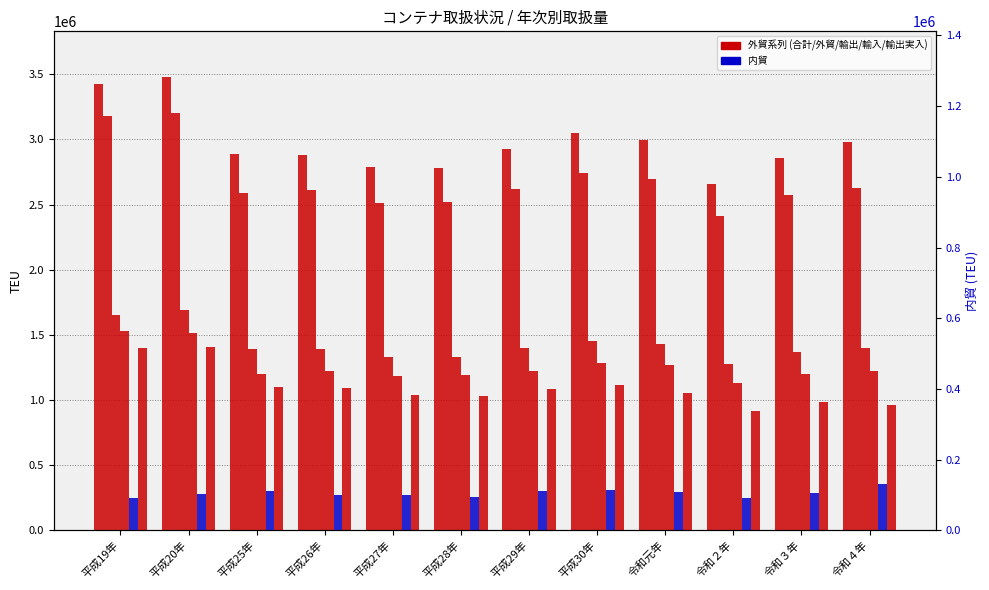

At 平成27年, list the series in order from smallest to largest.

内貿, 輸出実入, 輸入計, 輸出計, 外貿計, 合計